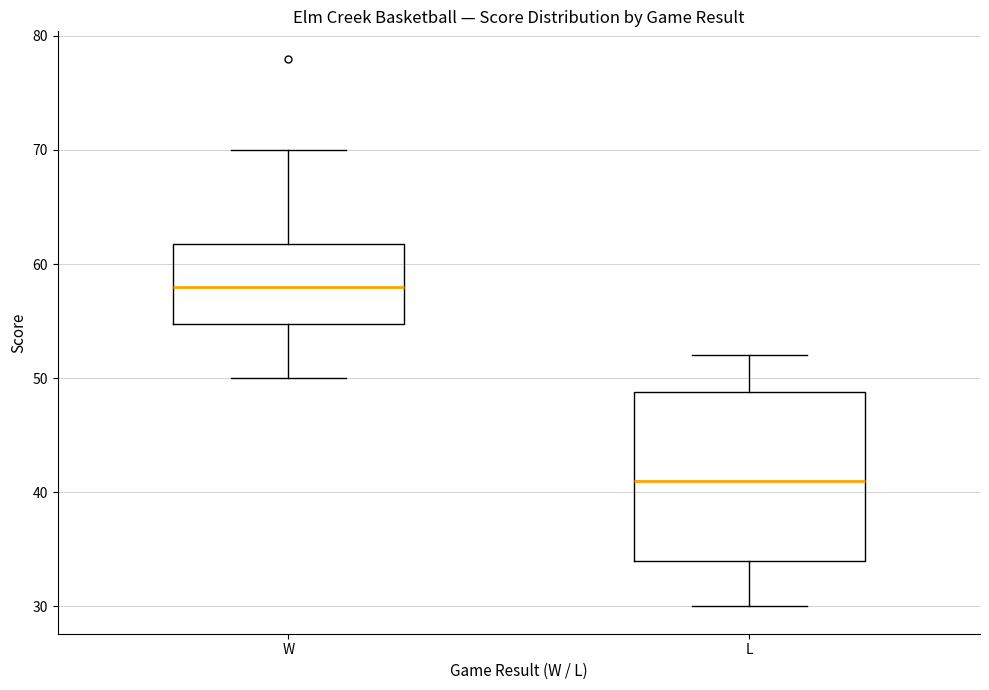

Which box's median line is the lowest?

L